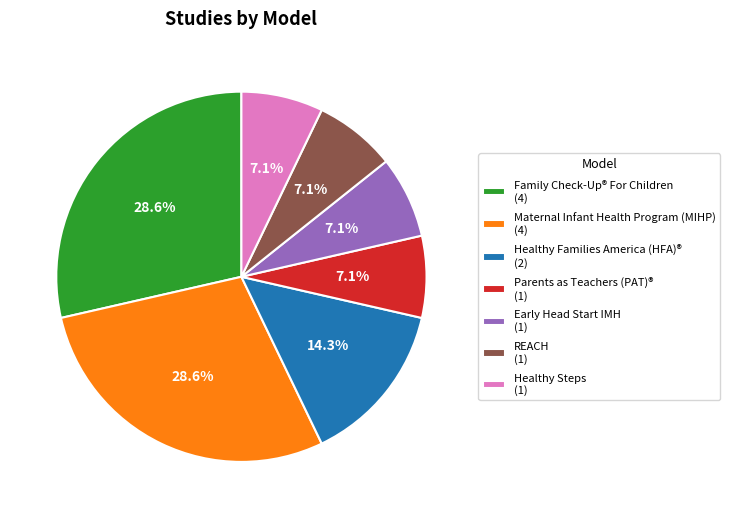

Count the number of slices in the pie.

7